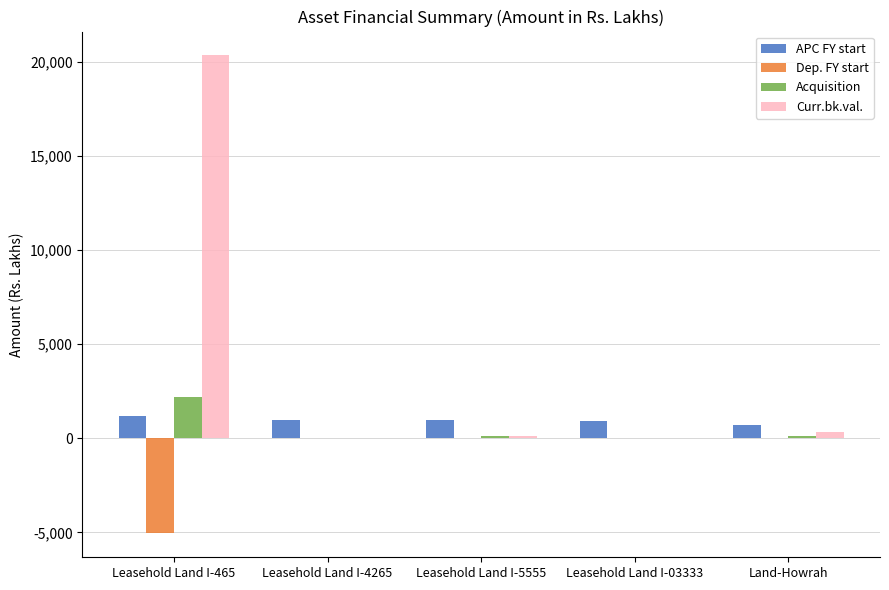

Read the Acquisition value at Leasehold Land I-5555.

97.0